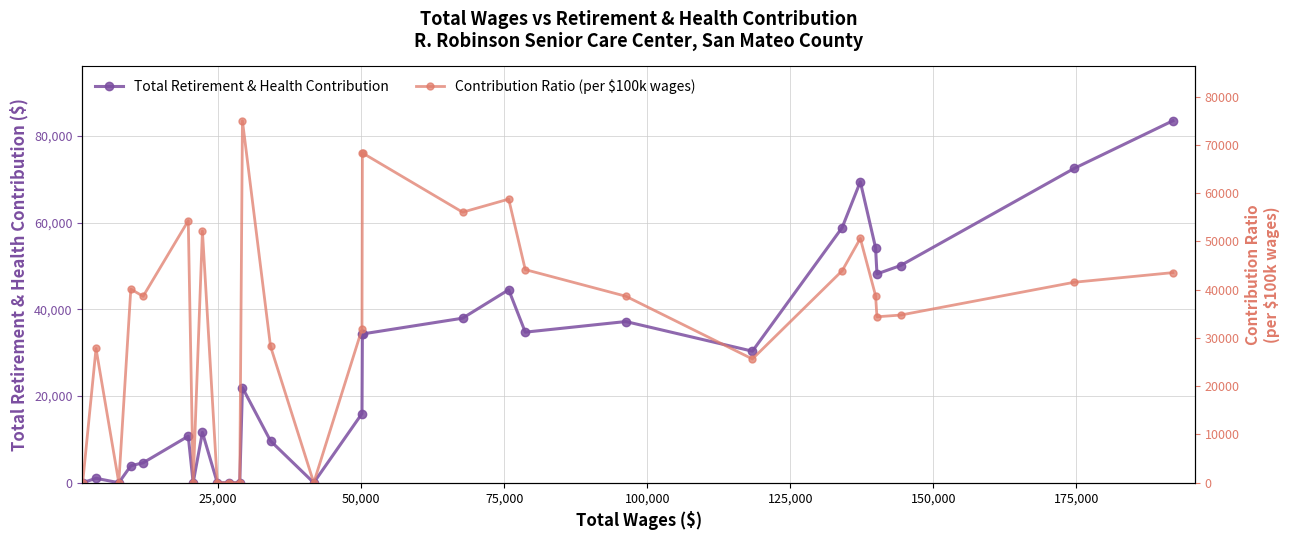

What is the maximum value for Total Retirement & Health Contribution?

83536